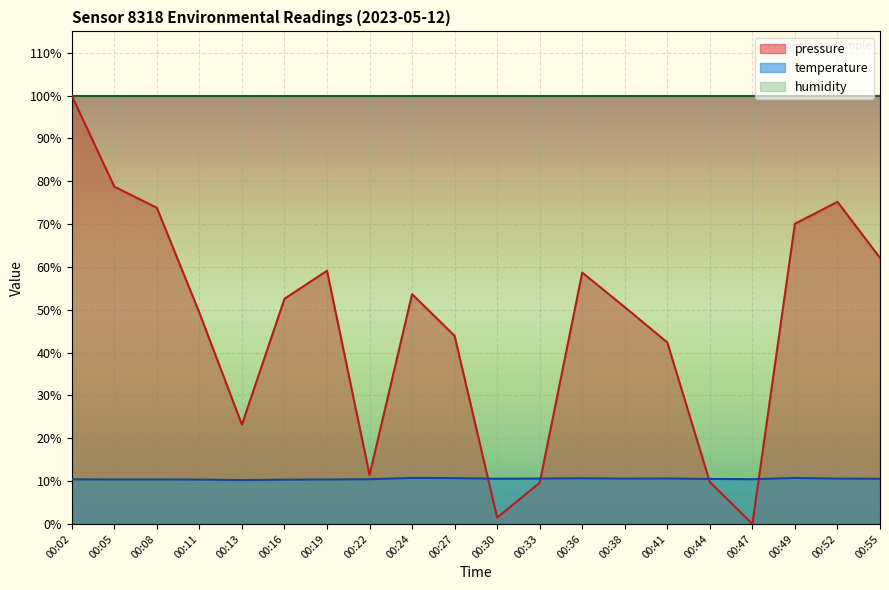

True or false: pressure and temperature intersect in this chart.

True